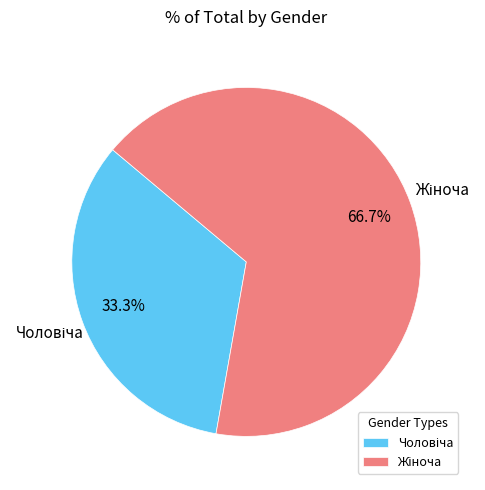

Is there a majority slice in this chart?

Yes